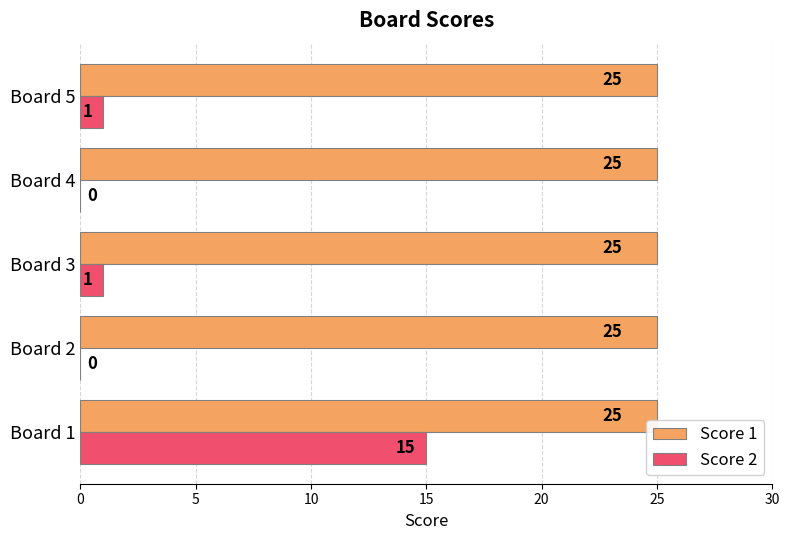

What is the greatest value displayed?

25